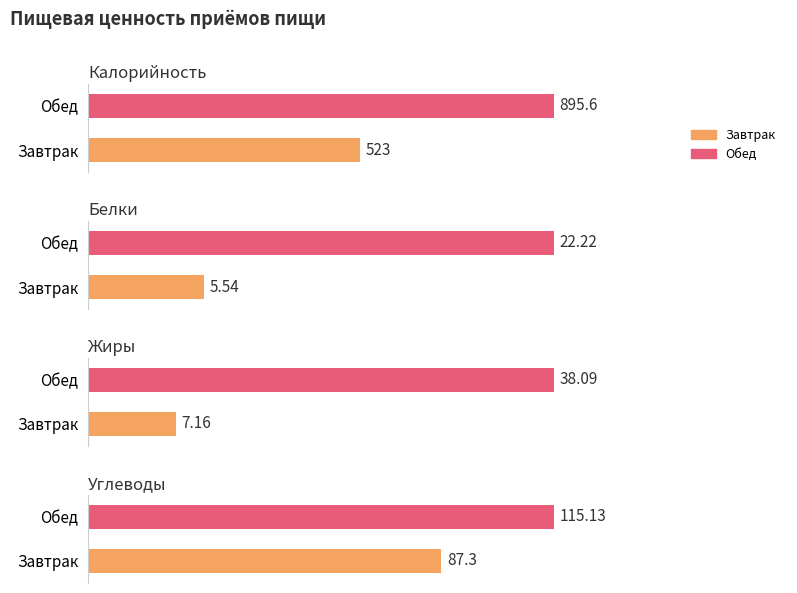

What is the difference between the highest and lowest values at Обед?

873.4